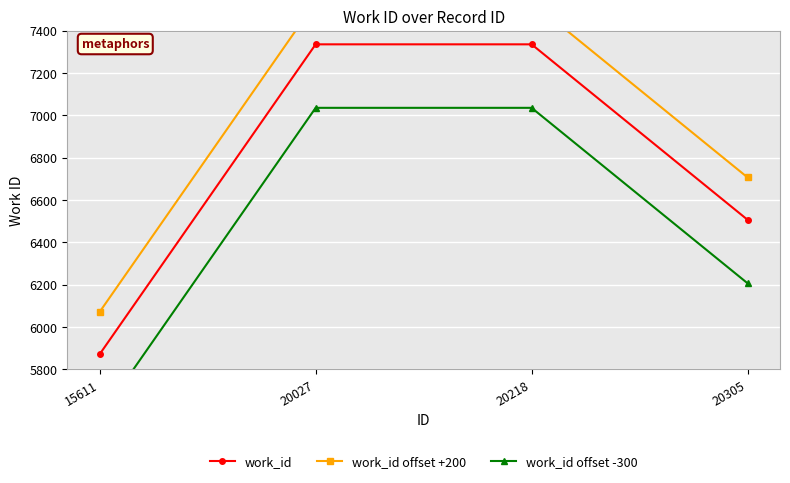

Which series has the widest spread of values?

work_id